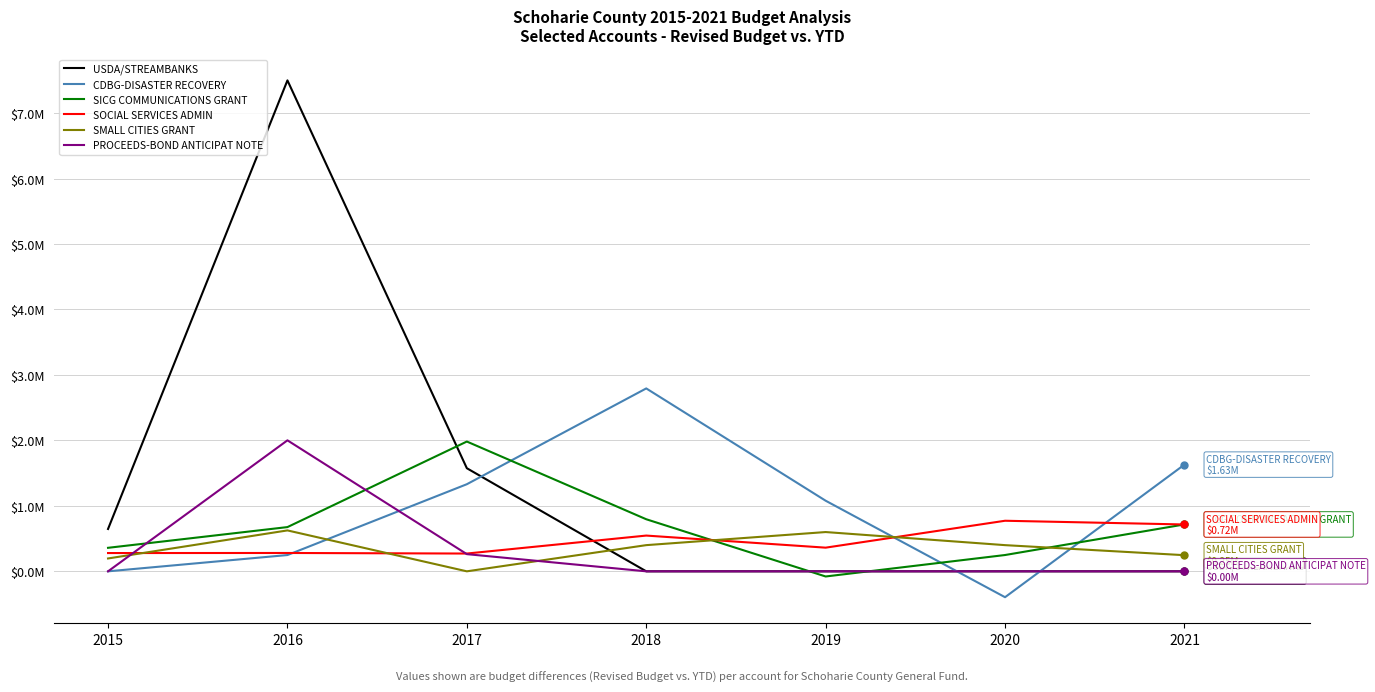

Between 2016 and 2020, which series saw the biggest shift?

USDA/STREAMBANKS